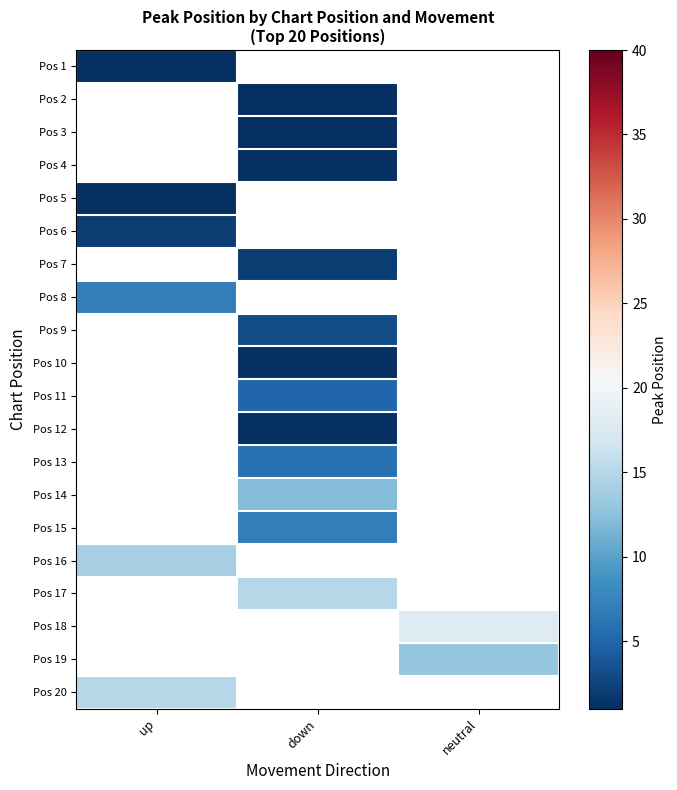

Which category has the highest value across all series?

neutral